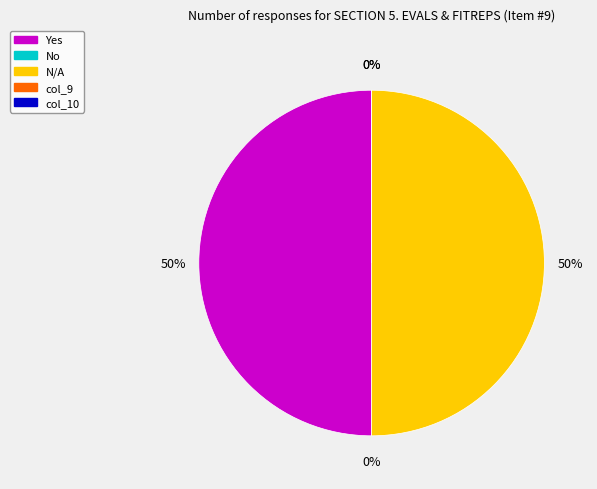

What portion of the pie excludes col_9?

100.0%